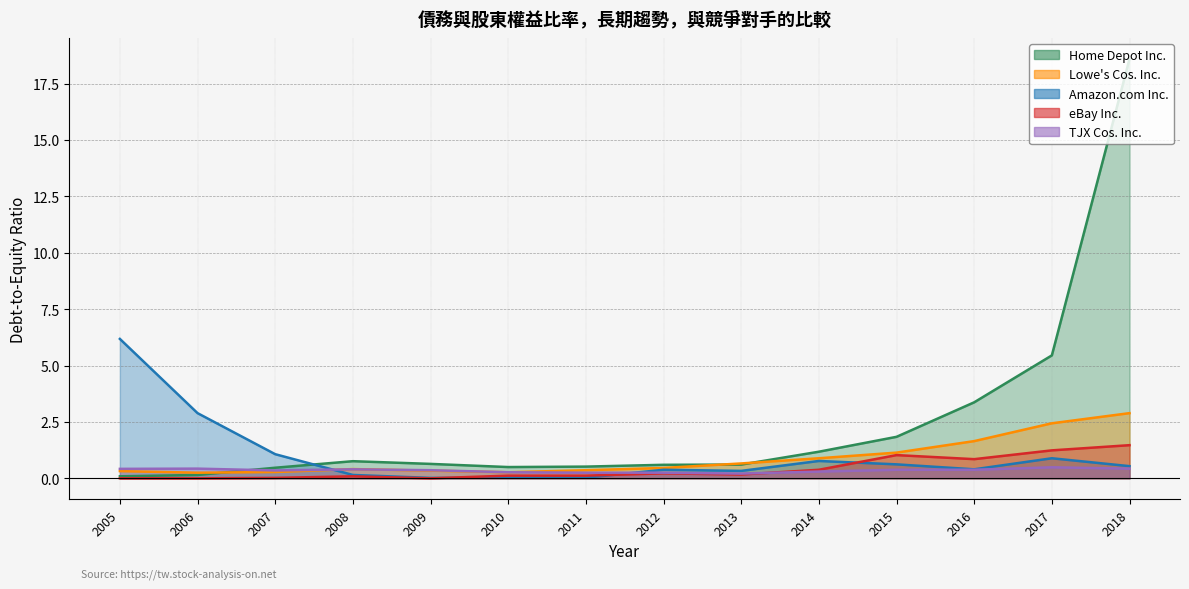

What is the maximum value shown in the chart?

18.6